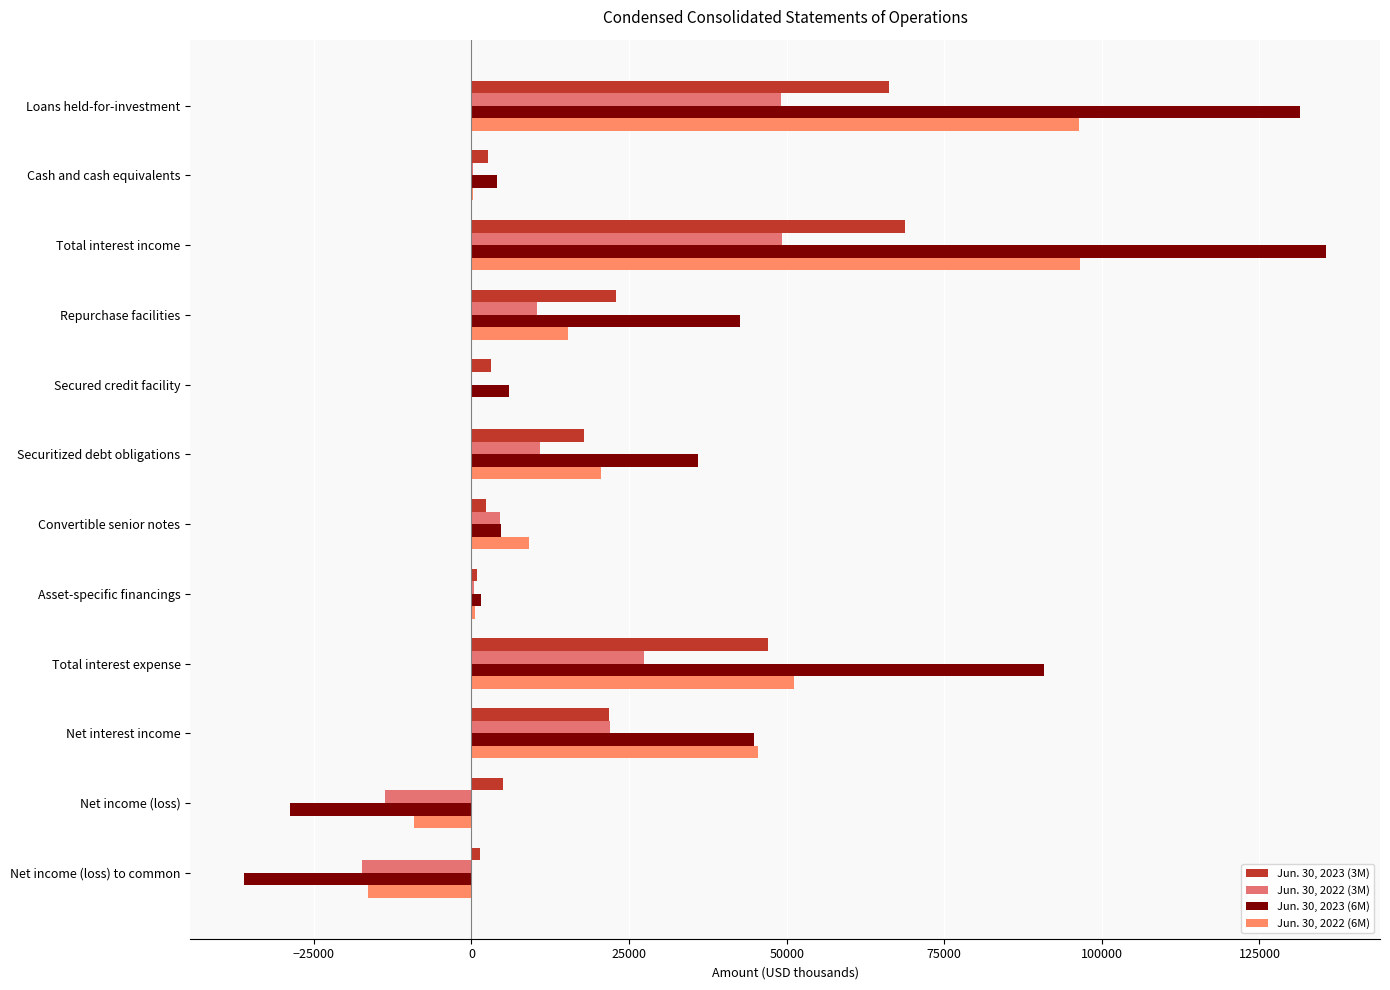

What is the value of the Jun. 30, 2023 (3M) bar at the 7th from the left?

2332